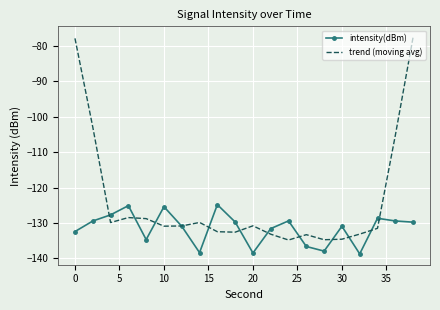

What is the highest value of the intensity(dBm) series?

-124.8